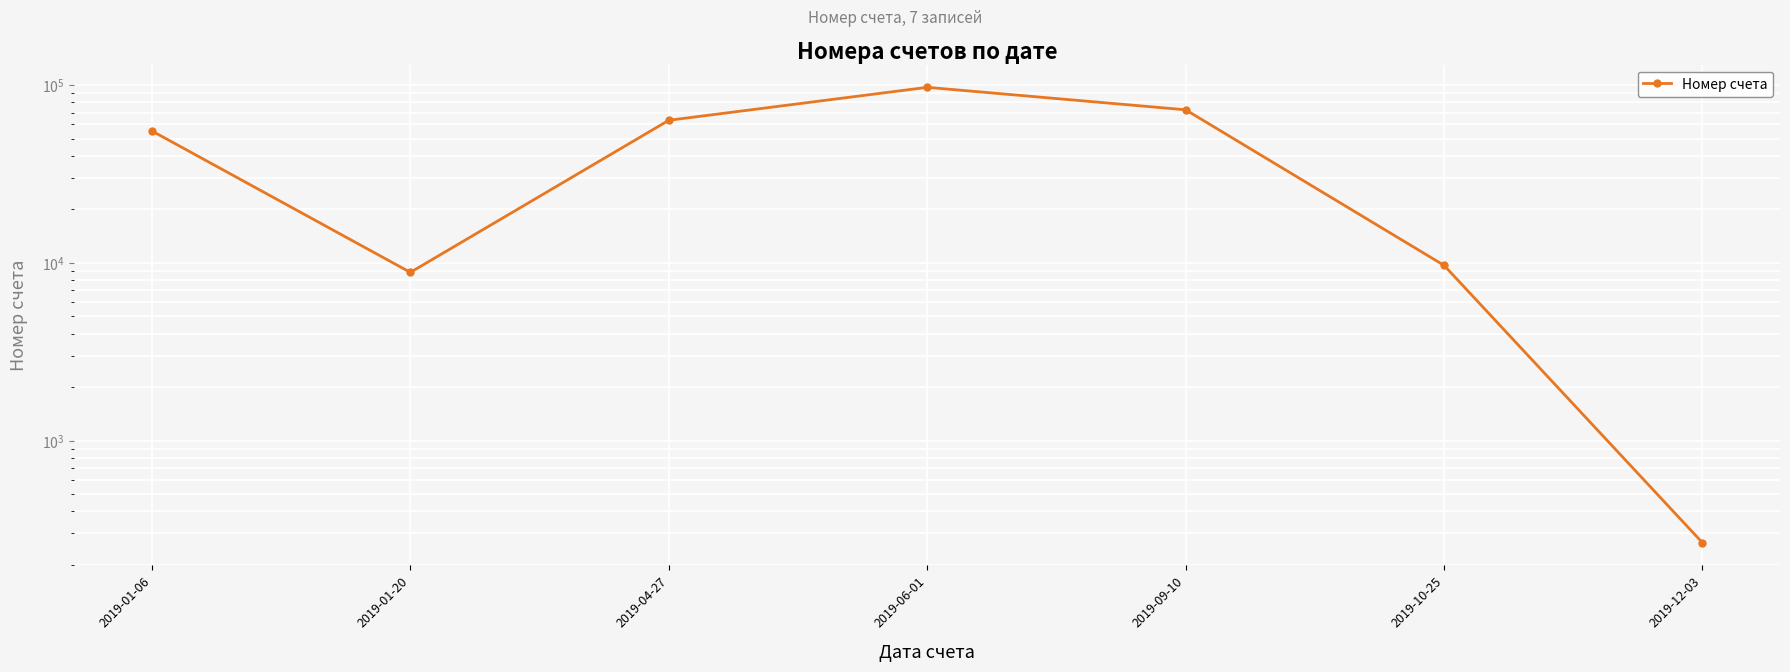

Rank the categories by value from lowest to highest.

2019-12-03, 2019-01-20, 2019-10-25, 2019-01-06, 2019-04-27, 2019-09-10, 2019-06-01